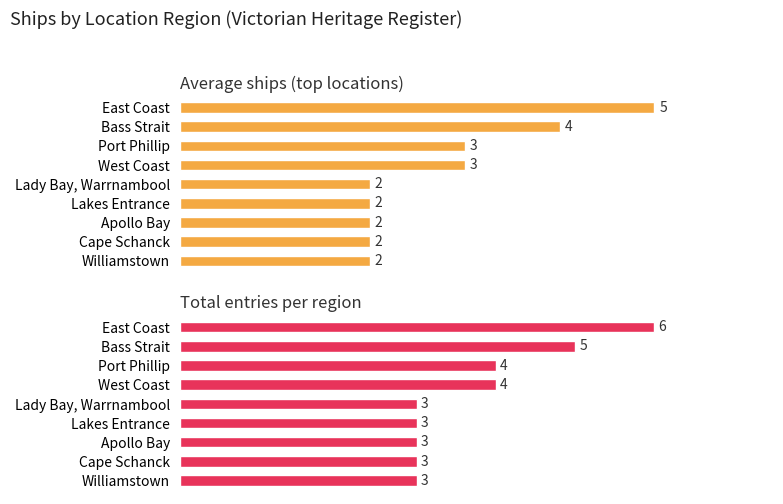

Which series changed the most between East Coast and Port Phillip?

Average ships (top locations)